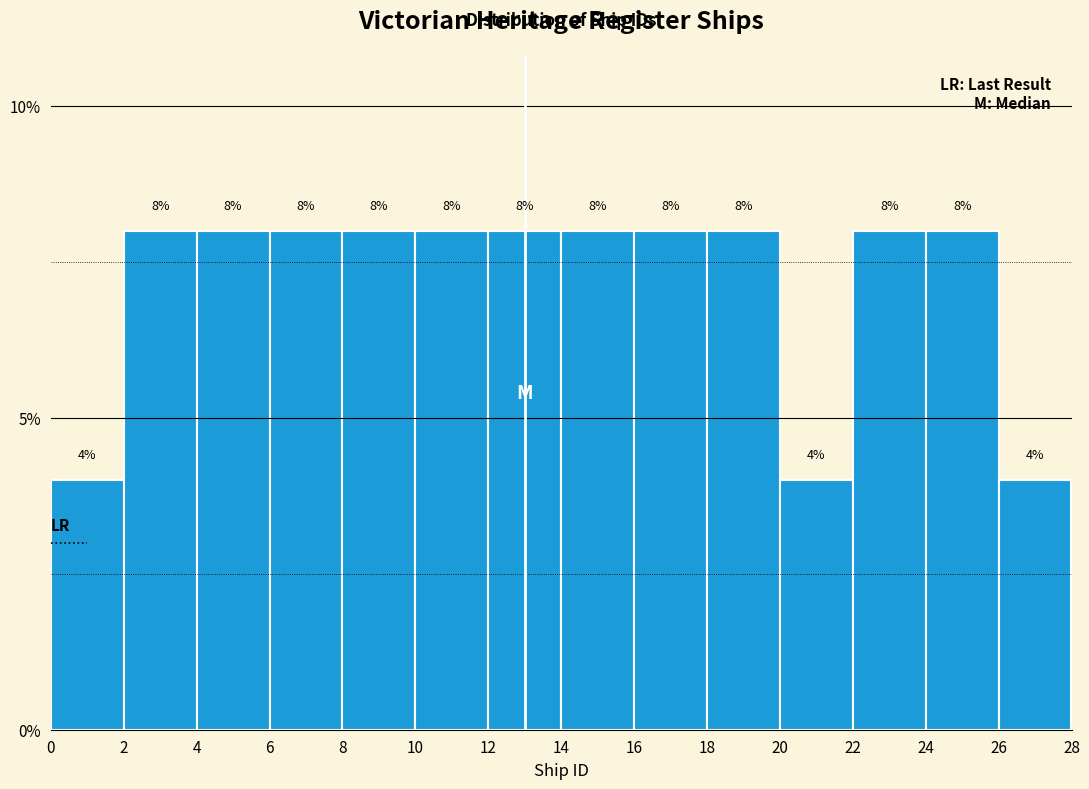

What is the height of the bar covering 2 to 4 on the x-axis?

8